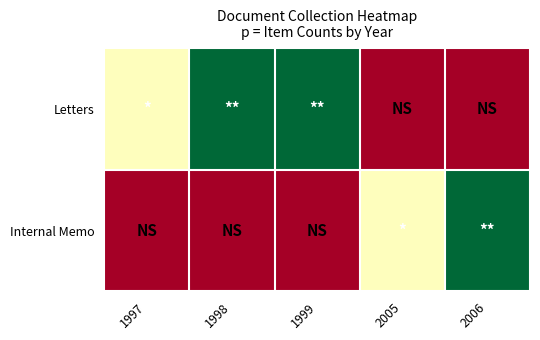

Reading left to right, list all the values displayed in this chart.

Letters: 1997=1	1998=2	1999=2	2005=0	2006=0
Internal Memo: 1997=0	1998=0	1999=0	2005=1	2006=2